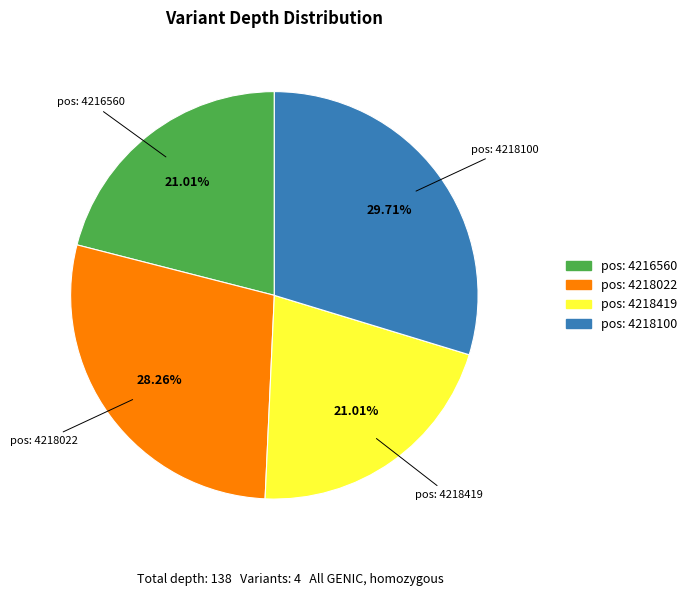

Between pos: 4218100 and pos: 4216560, which is larger?

pos: 4218100